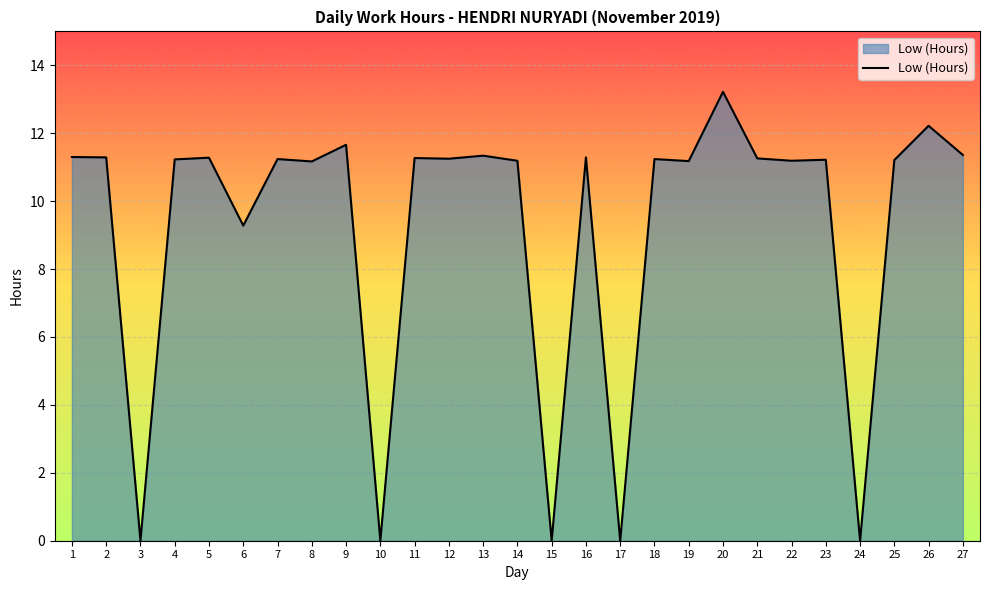

What is the difference between the values at 10 and 22?

11.2